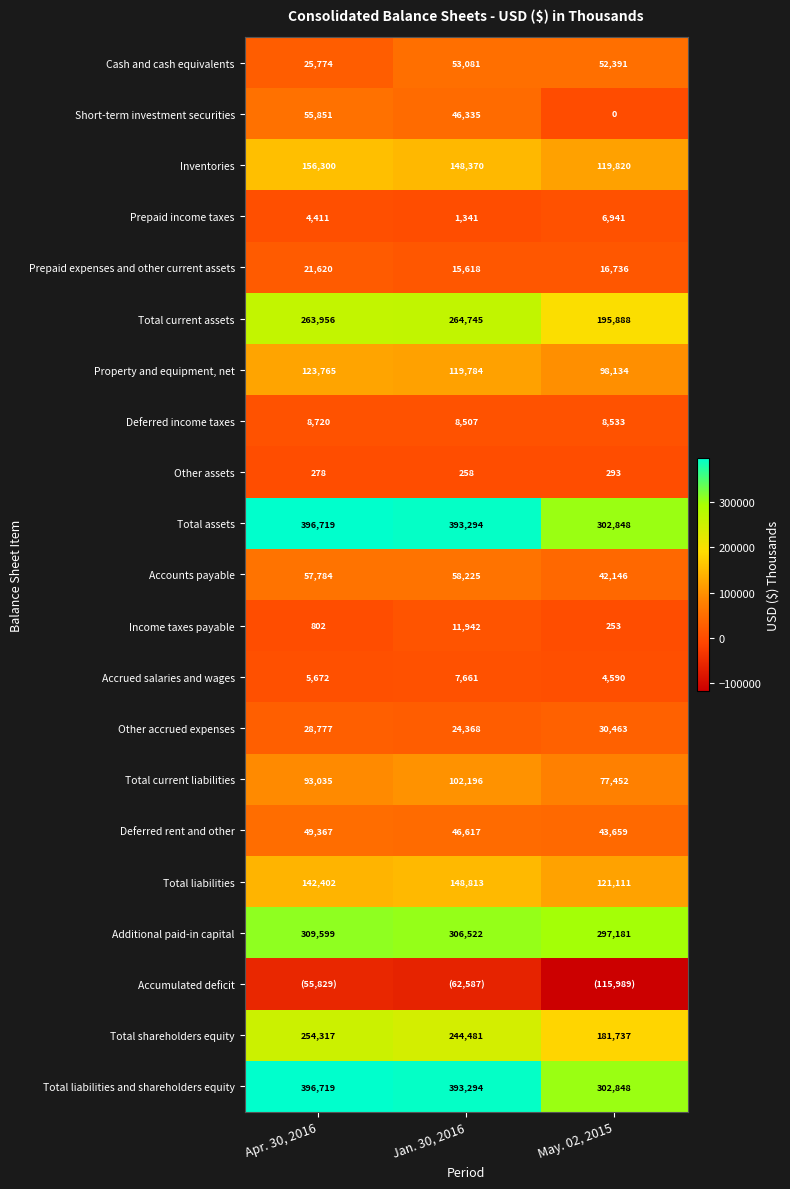

How many Deferred rent and other values are between 43659 and 49367?

3